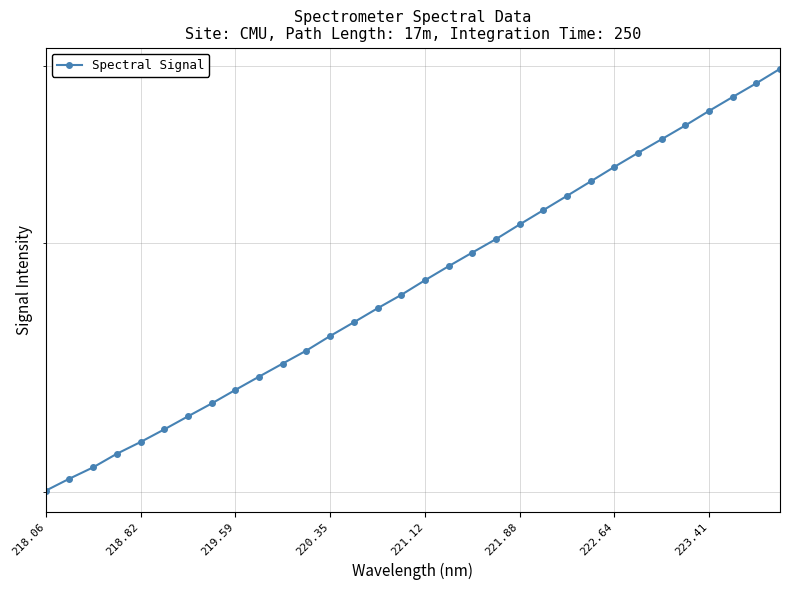

True or false: the data has more than 2 interior local peaks.

False